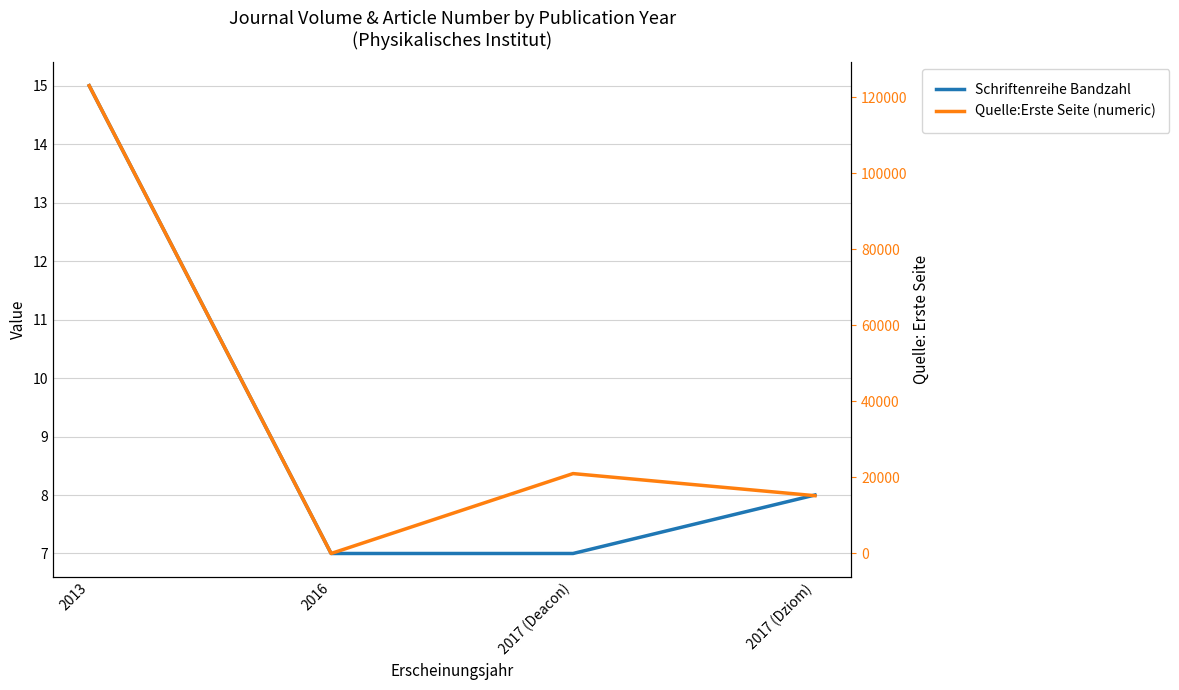

What are all the series names shown in the legend?

Schriftenreihe Bandzahl, Quelle:Erste Seite (numeric)